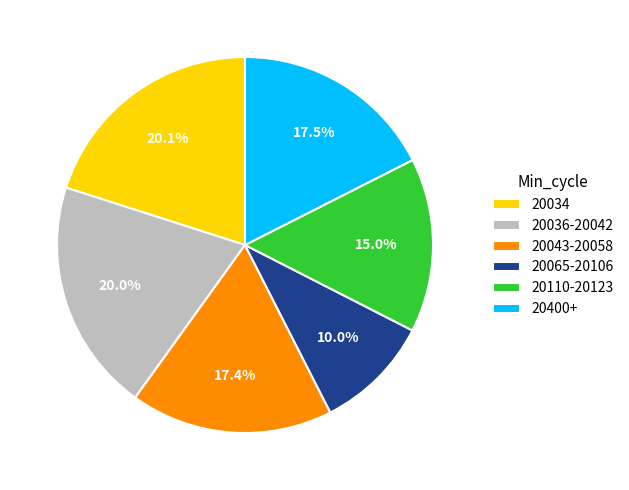

Is there a majority slice in this chart?

No